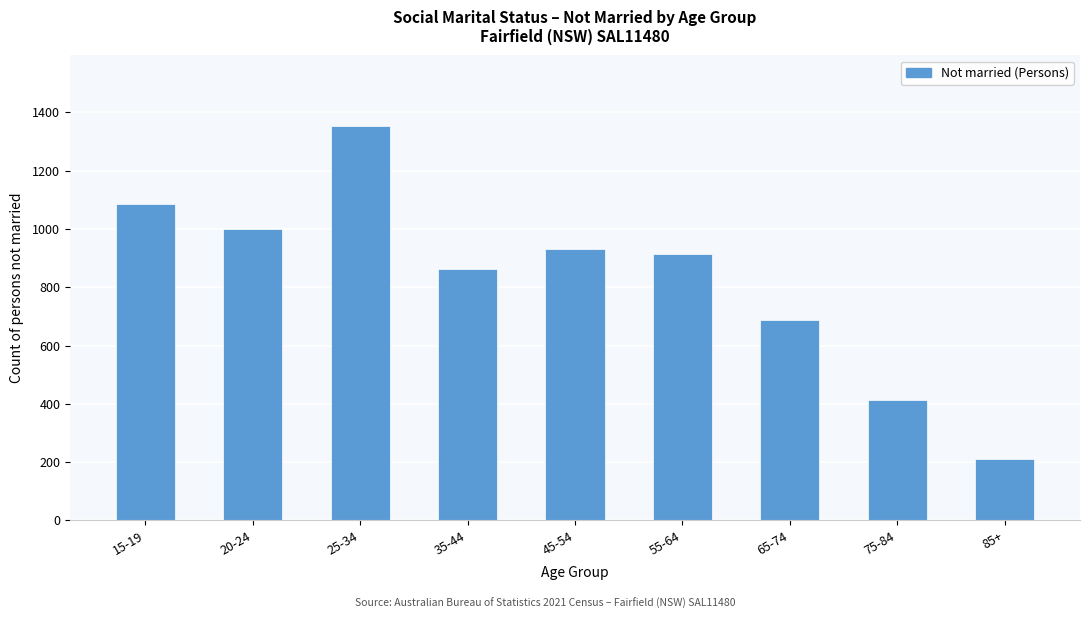

Reading left to right, extract all data points from this chart.

1086	1001	1352	861	930	915	686	414	211